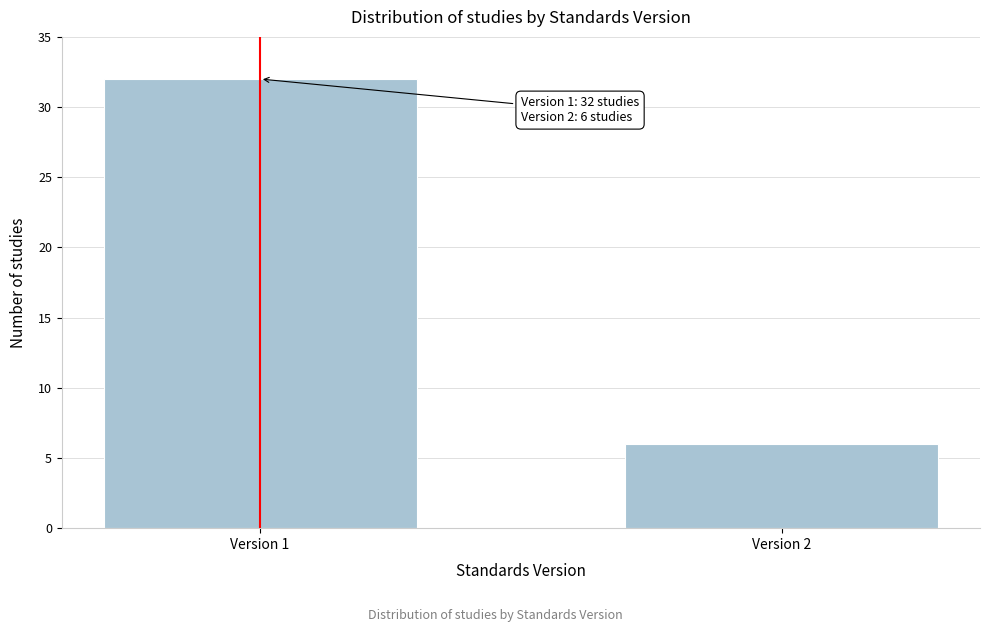

Reading left to right, transcribe all the data shown in this chart.

Version 1=32	Version 2=6